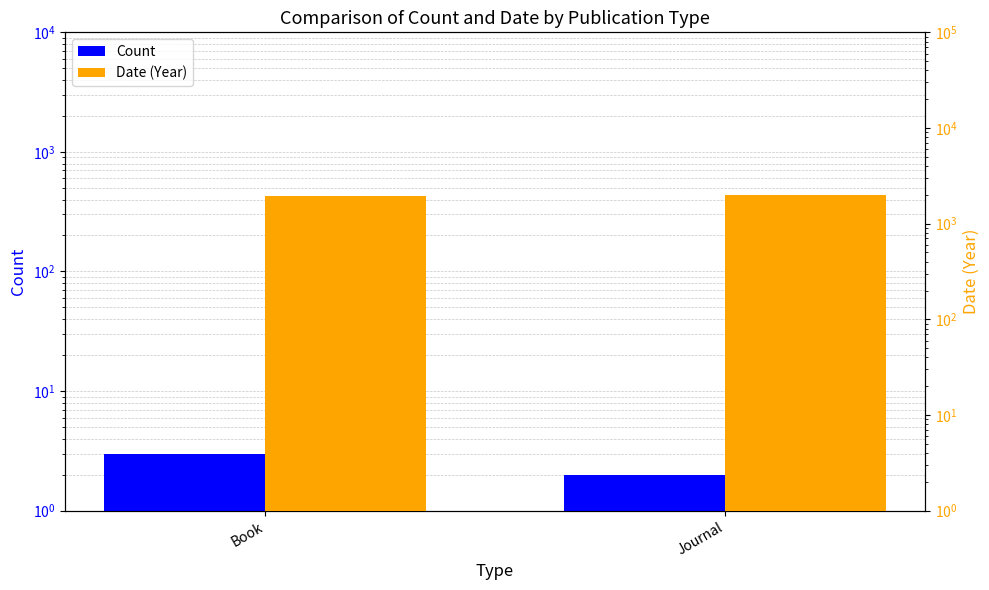

How many values in the Date (Year) series are below 2012?

1